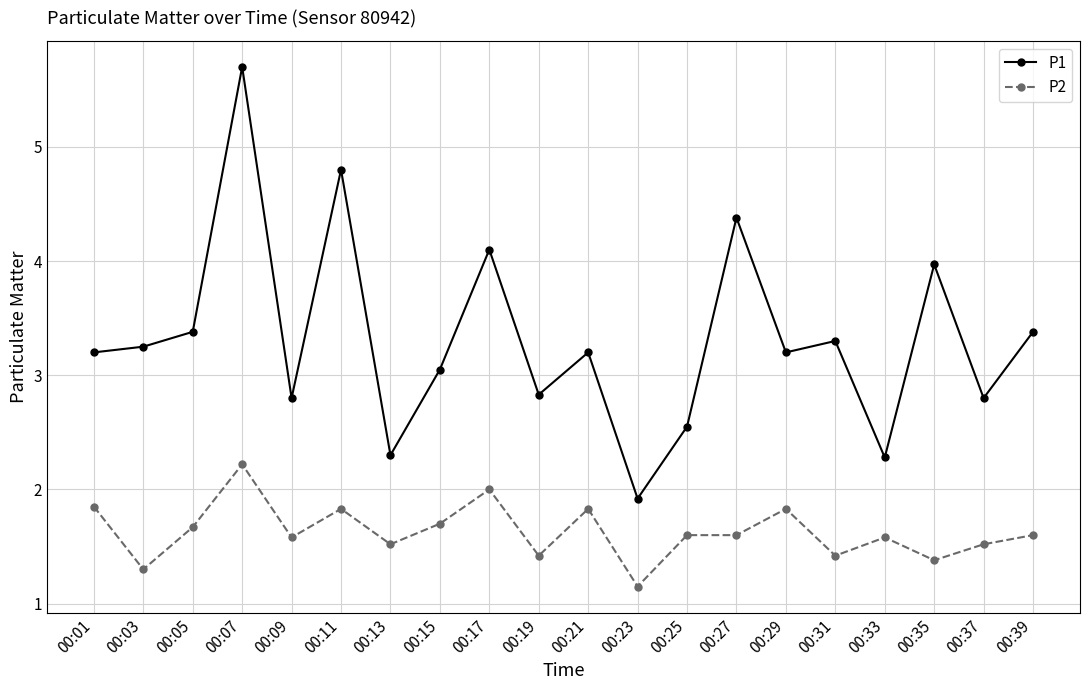

Which label corresponds to the smallest value in the chart?

00:23